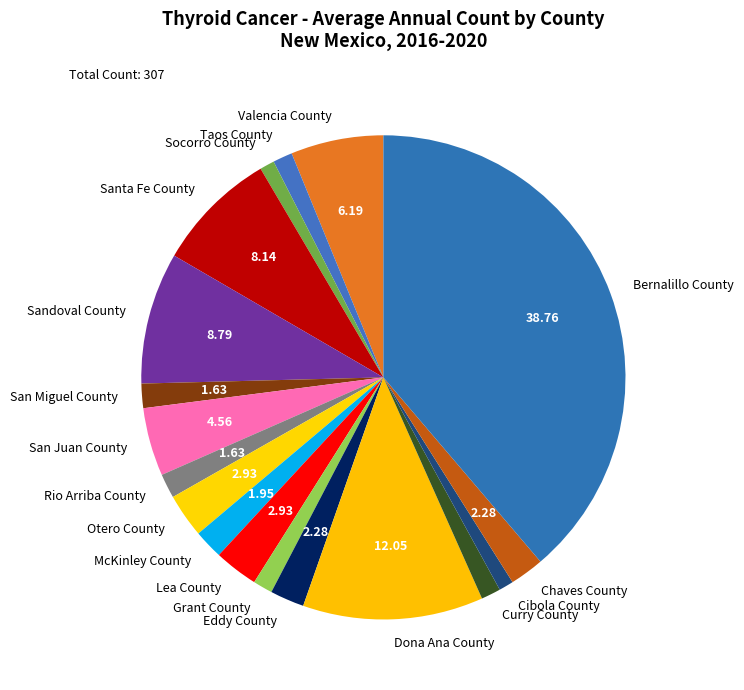

What is the largest slice in the pie chart?

Bernalillo County